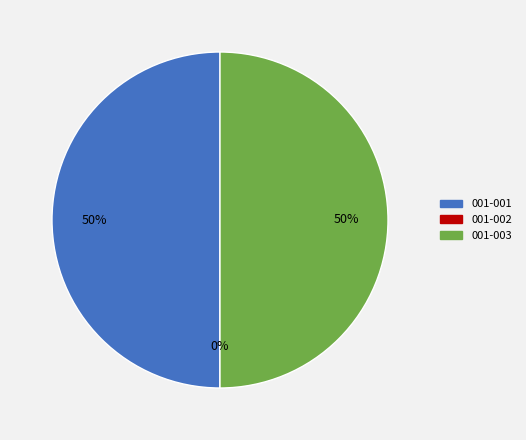

How many segments does this pie chart have?

3